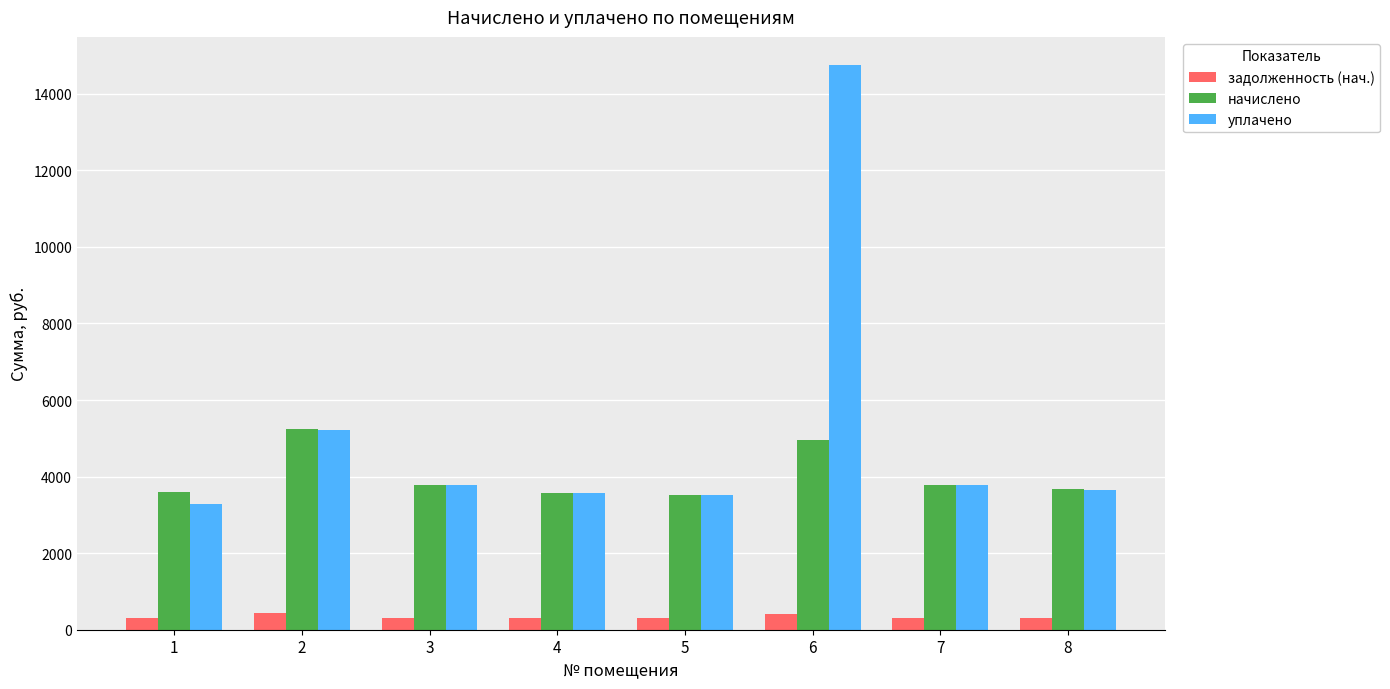

At how many categories does at least one series exceed 7906?

1